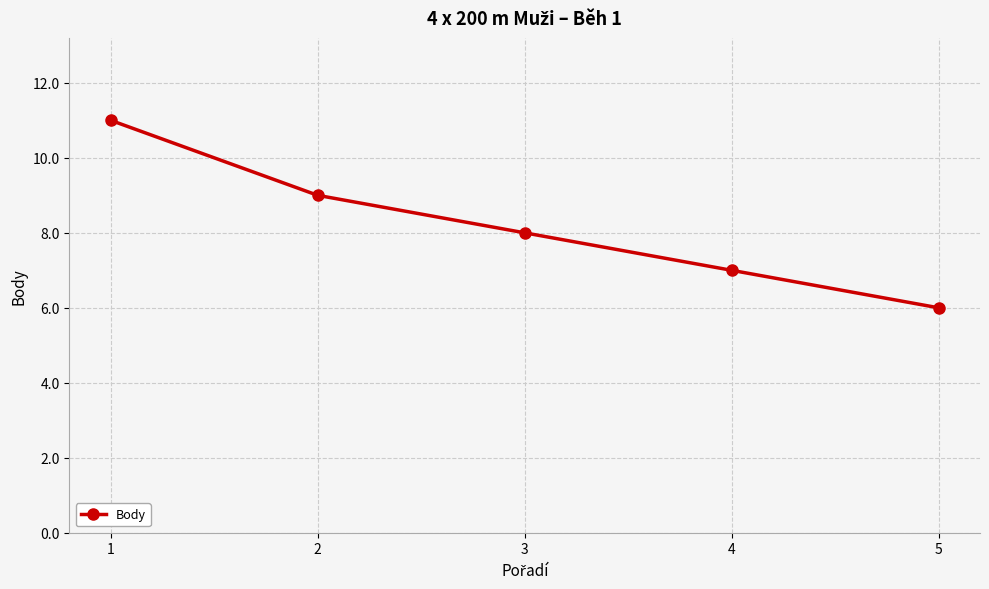

Where is the data nearest to the value 8?

3